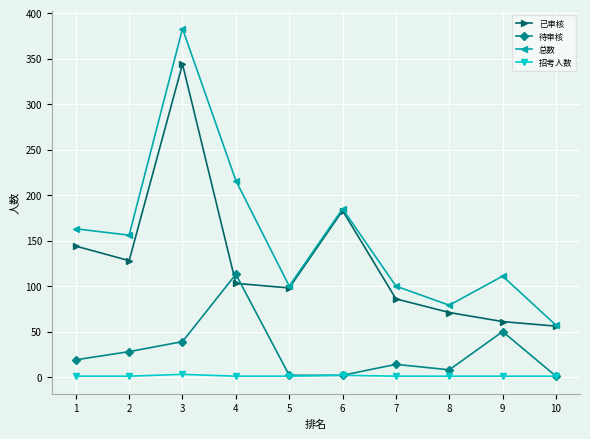

Which series has the largest total across all categories?

总数